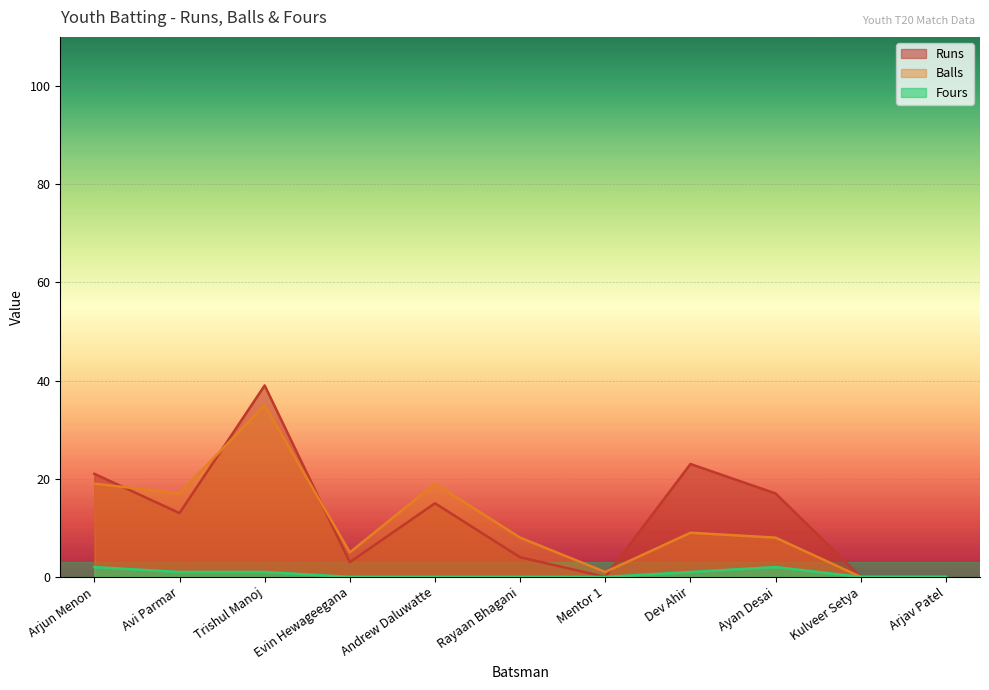

At which category does Balls reach its first local peak?

Trishul Manoj